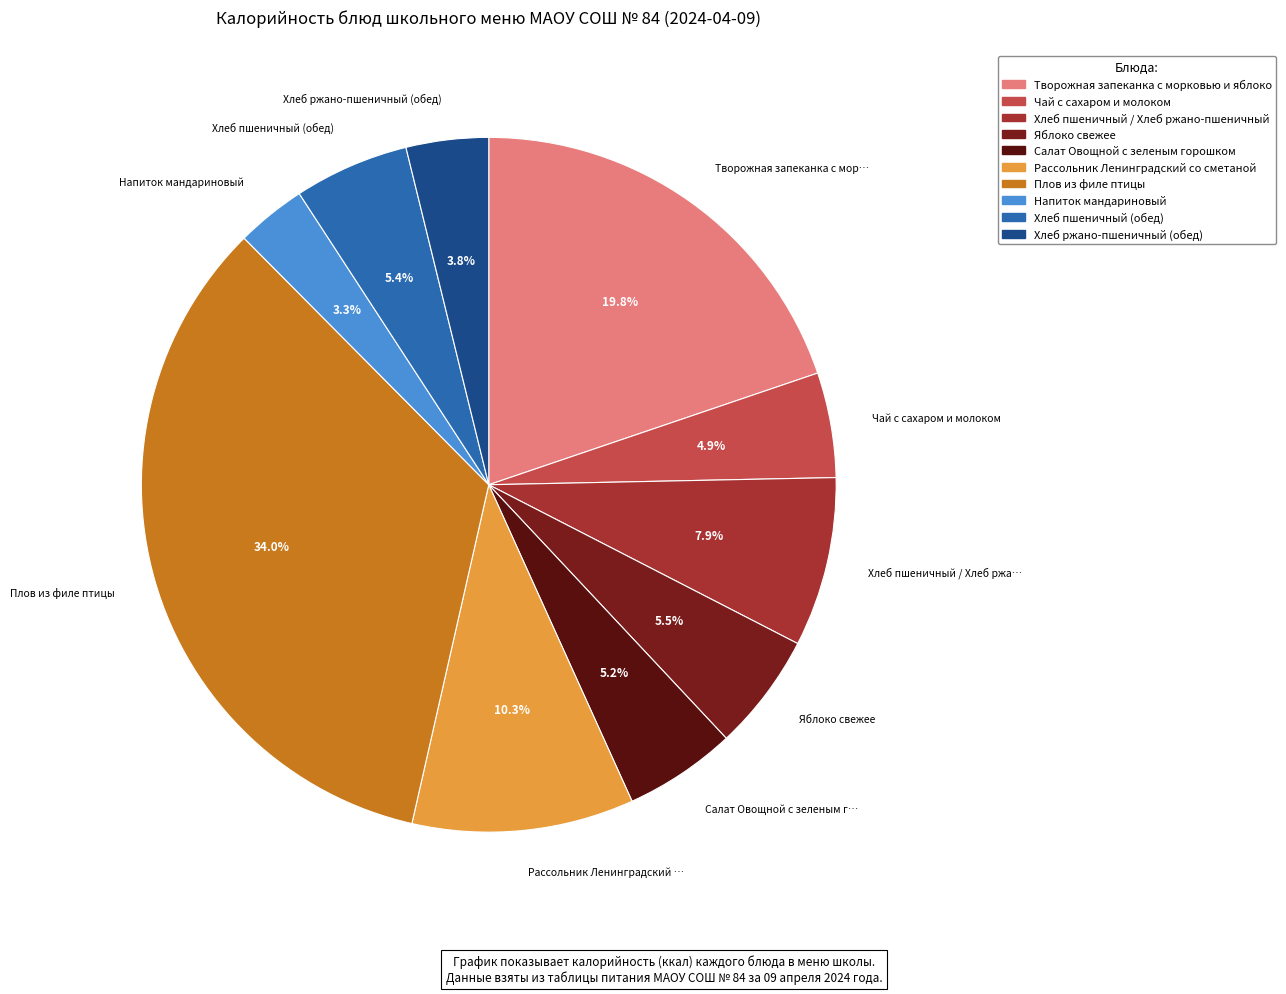

What is the smallest slice in the pie chart?

Напиток мандариновый